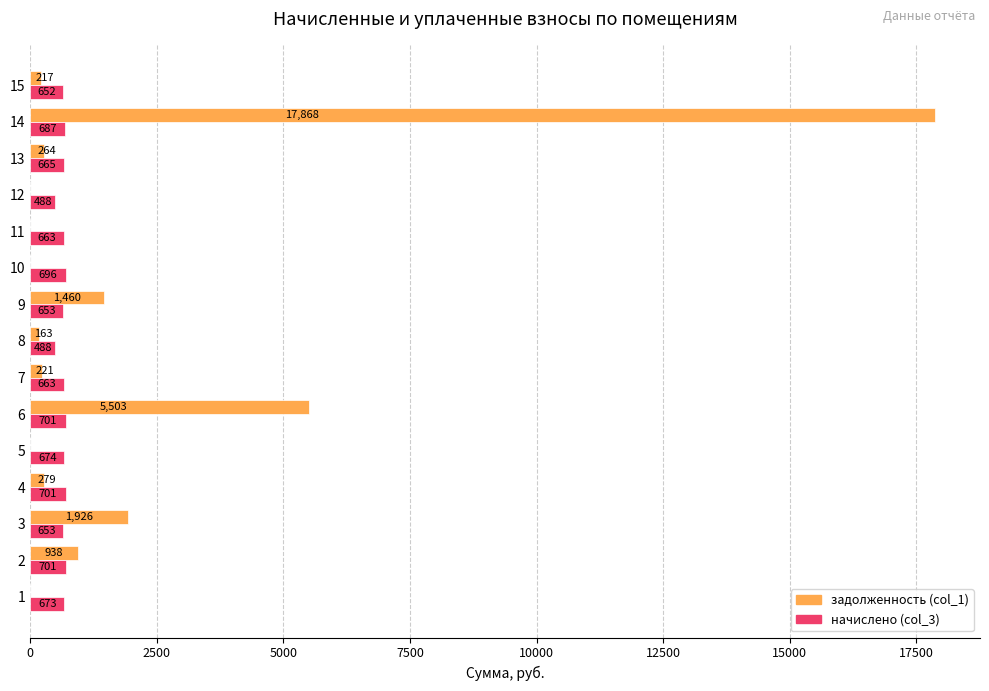

True or false: начислено (col_3) has a value of 701.2 at 6.

True